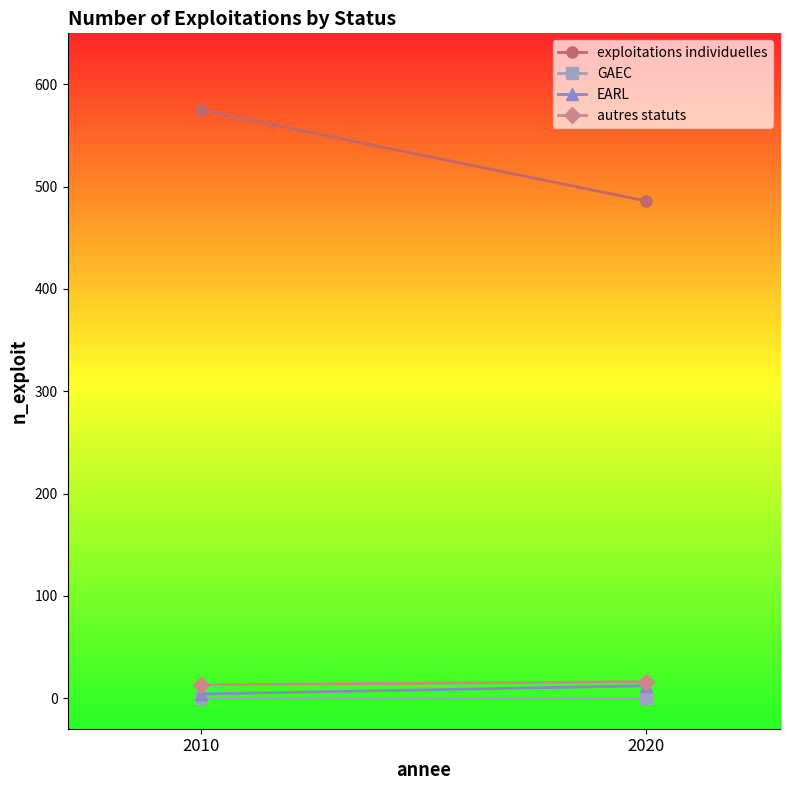

At which category is the sum across all series the highest?

2010